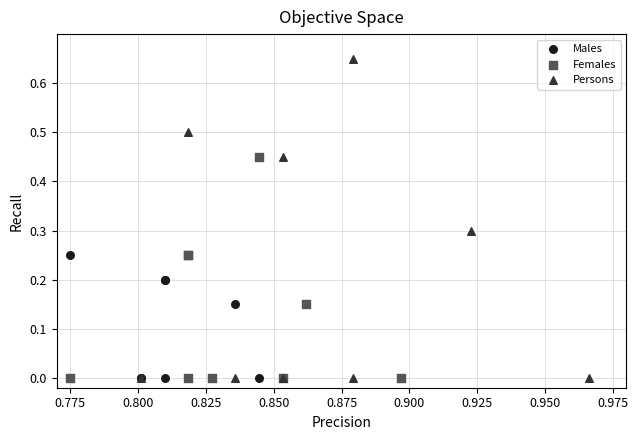

Which series contains the highest Y value?

Persons